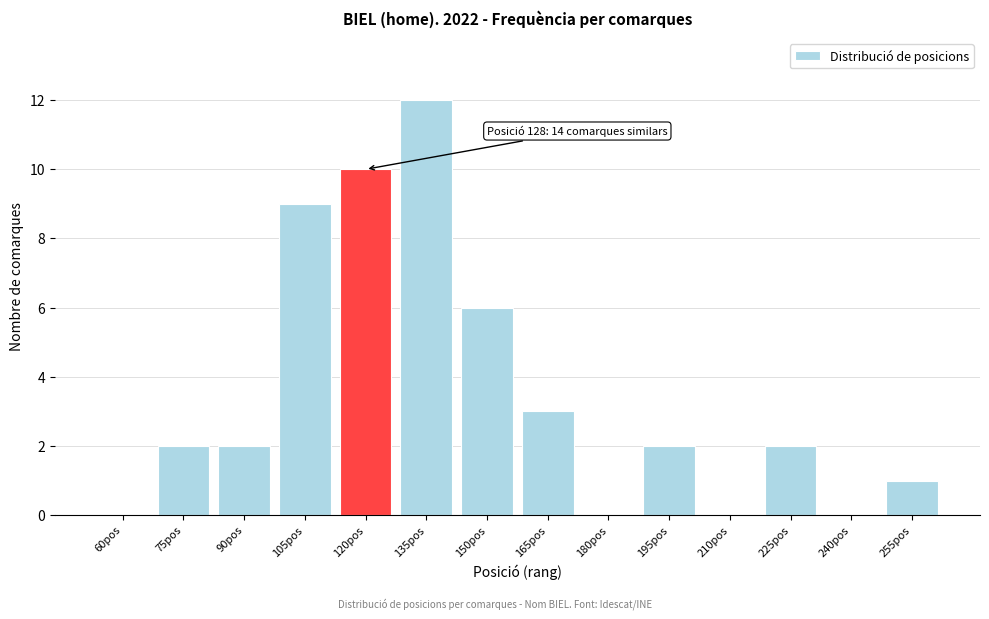

Reading right to left, extract all data points from this chart.

255pos=1	240pos=0	225pos=2	210pos=0	195pos=2	180pos=0	165pos=3	150pos=6	135pos=12	120pos=10	105pos=9	90pos=2	75pos=2	60pos=0